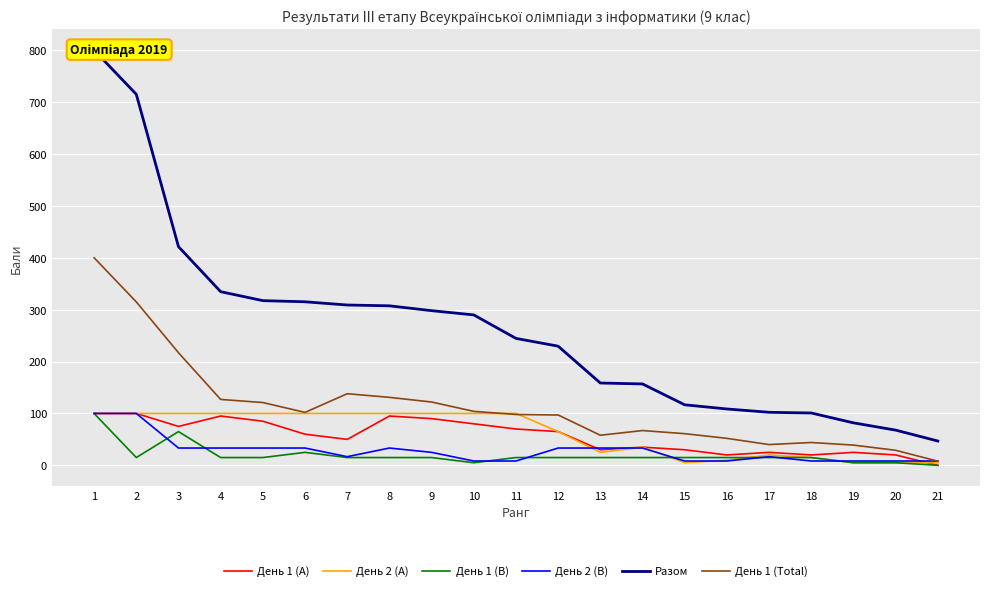

Where is День 1 (A) nearest to the value 50?

7